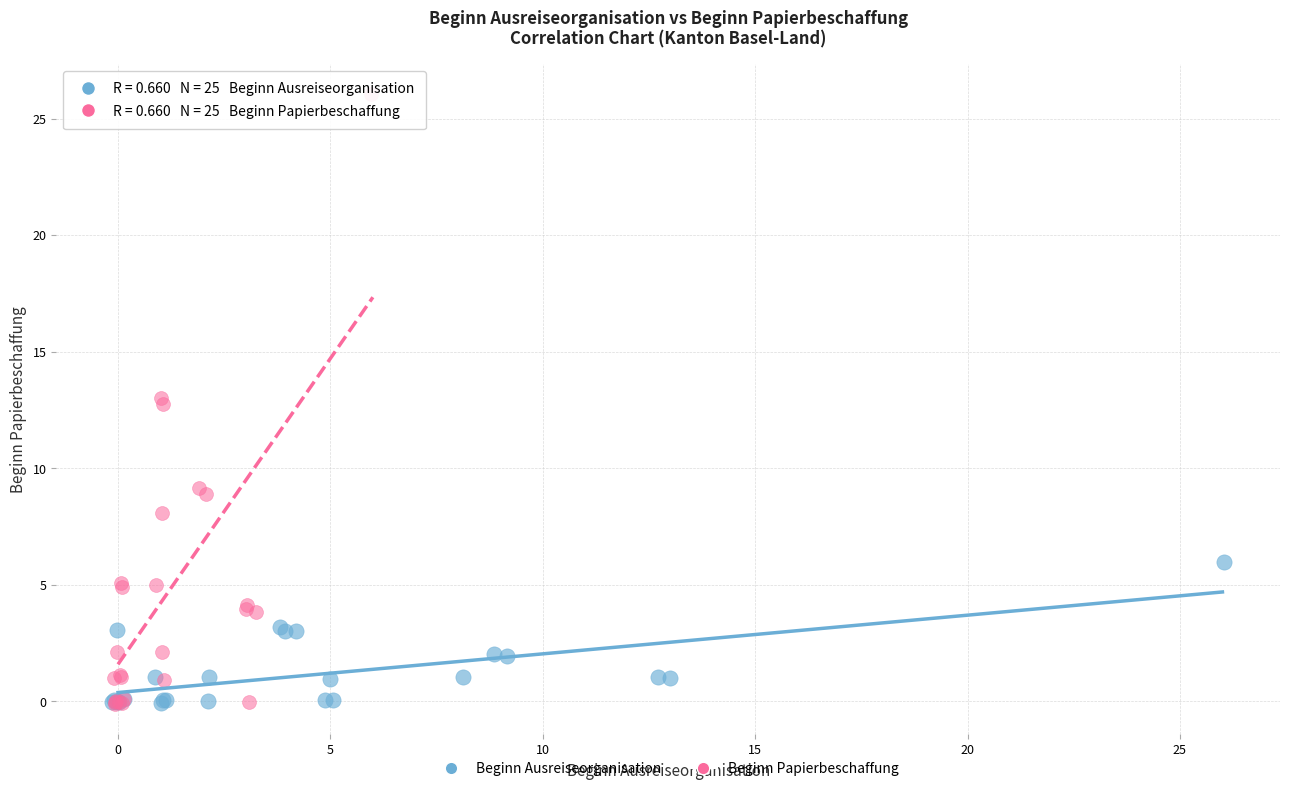

What are all the series names shown in the legend?

Beginn Ausreiseorganisation, Beginn Papierbeschaffung